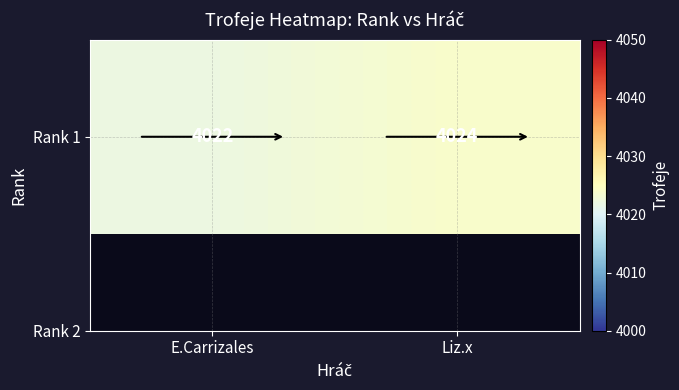

What is the ratio of the value at E.Carrizales to the value at Liz.x?

1.0